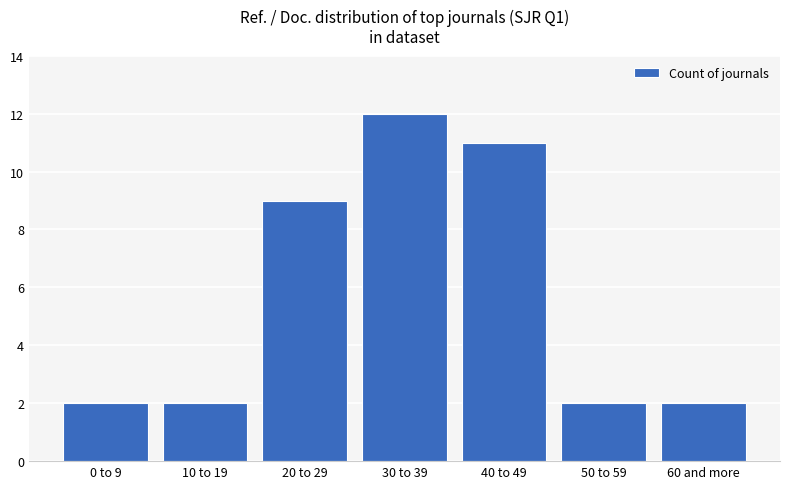

What is the value of the 2nd bar from the left?

2